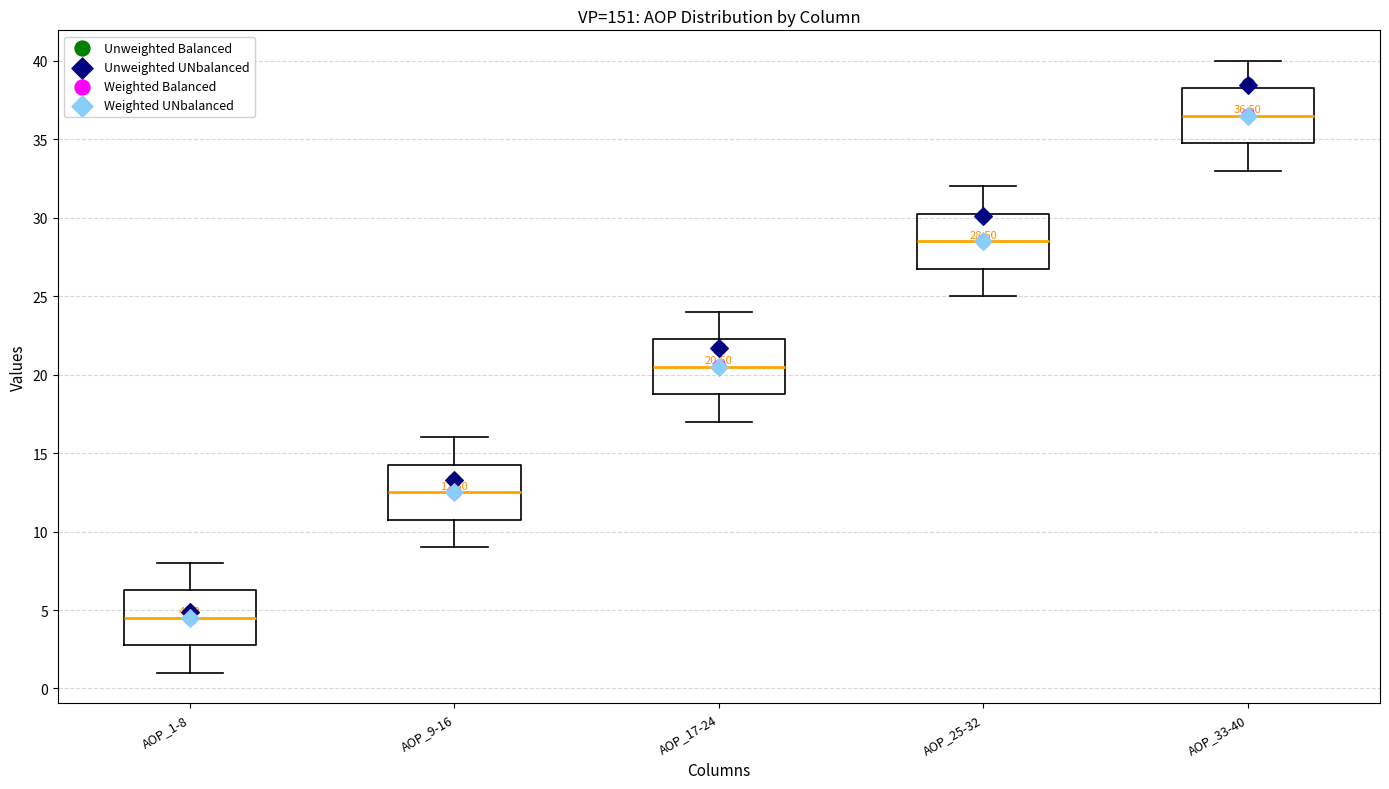

Which box's median line is the lowest?

AOP_1-8